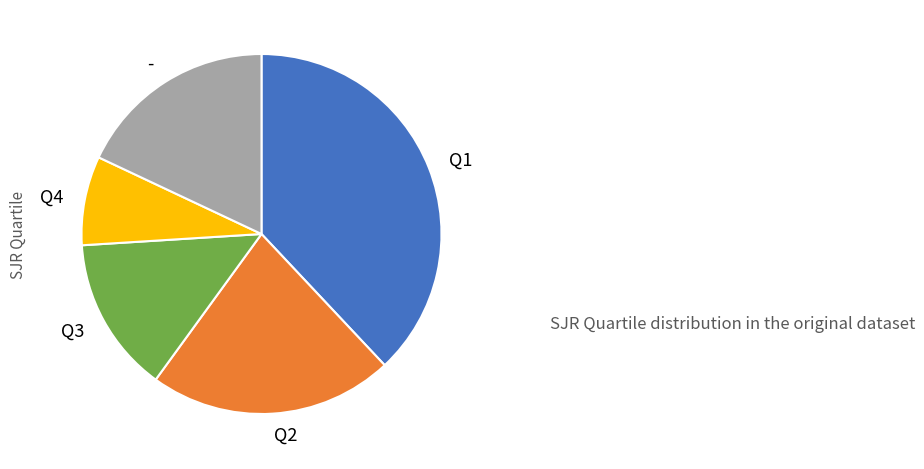

True or false: Q1 accounts for 27% of the total.

False